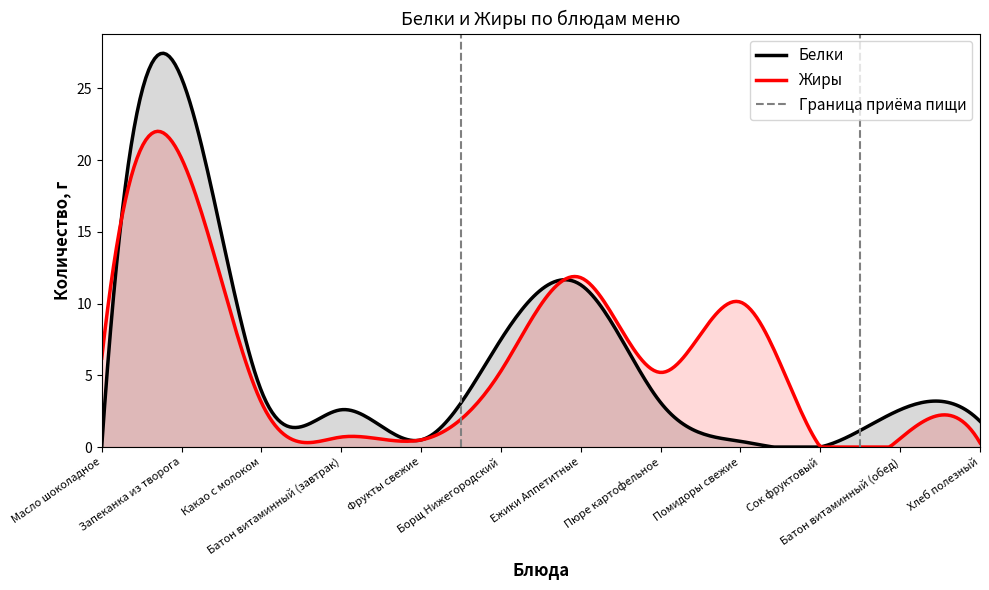

Is it true that Белки equals 2.0 at Какао с молоком?

False